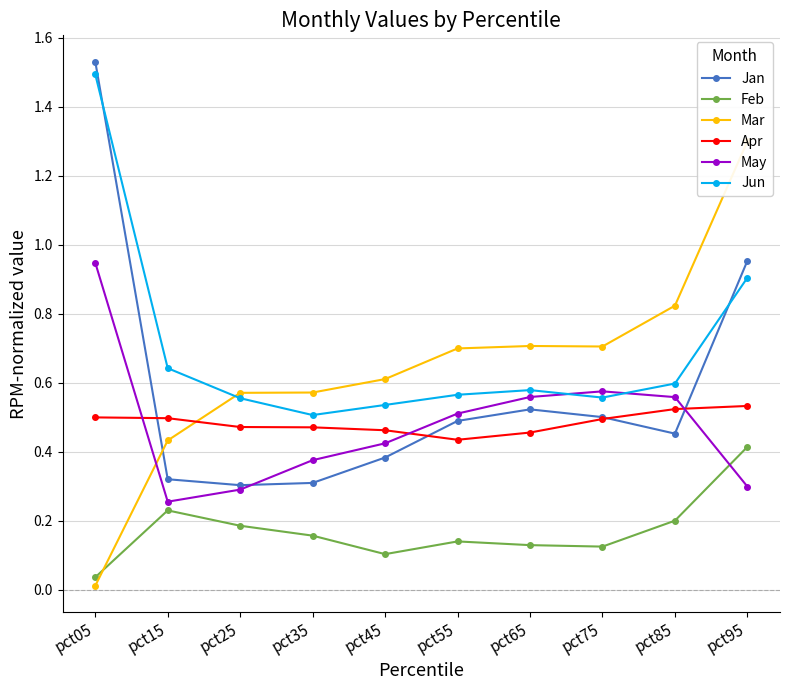

Where do Feb and Mar first cross each other?

pct05 and pct15